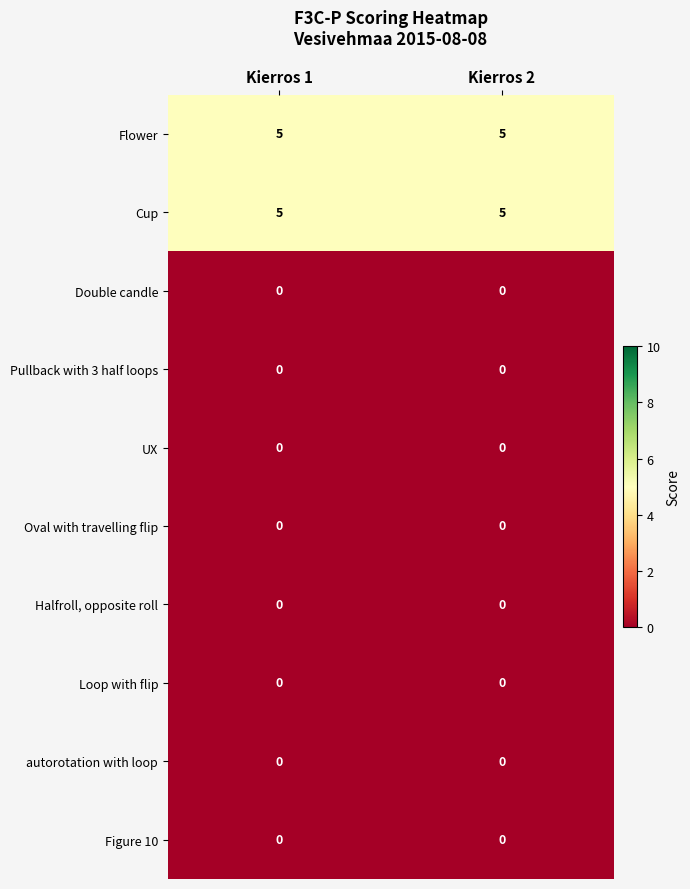

What is the greatest value displayed?

5